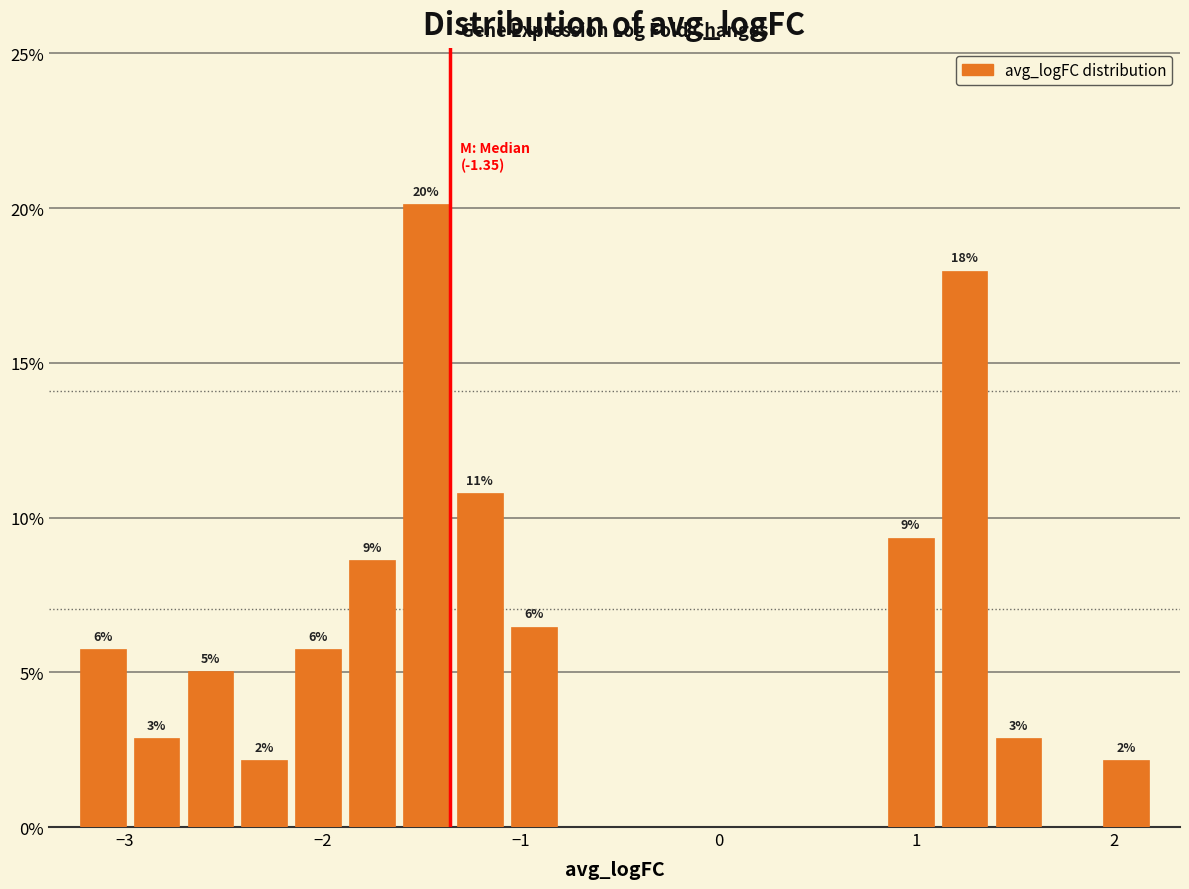

Read against the x-axis, roughly where is the centre of the tallest bar?

-1.5